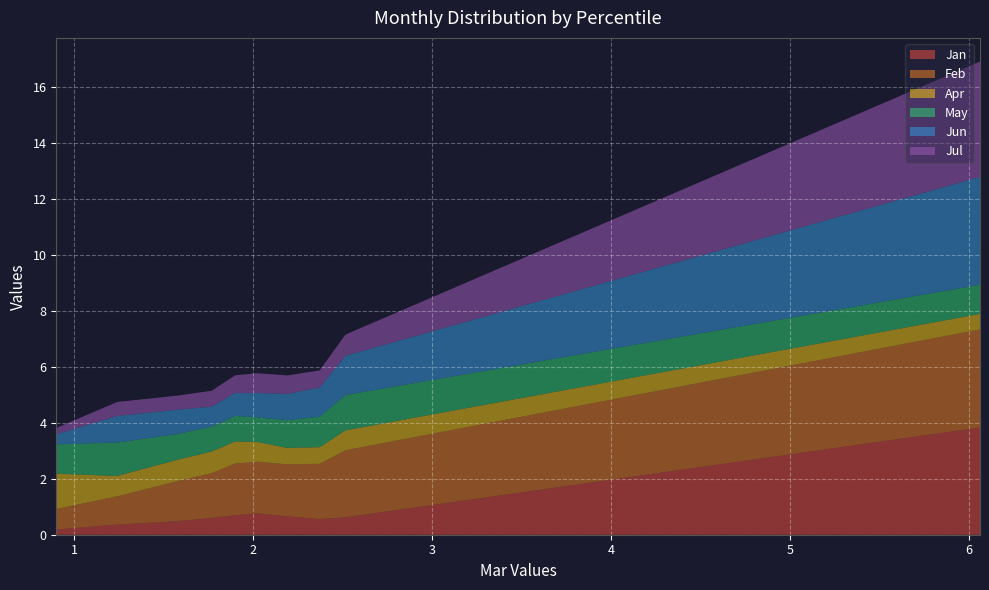

Reading left to right, what are all the values shown in this chart?

Jan: 3.8	0.6	0.6	0.7	0.8	0.7	0.6	0.5	0.4	0.2
Feb: 3.5	2.4	2.0	1.9	1.8	1.8	1.6	1.4	1.0	0.7
Apr: 0.6	0.7	0.6	0.6	0.7	0.8	0.8	0.8	0.7	1.3
May: 1.0	1.3	1.1	1.0	0.9	0.9	0.9	0.9	1.2	1.0
Jun: 3.9	1.4	1.0	0.9	0.9	0.8	0.7	0.9	0.9	0.4
Jul: 4.1	0.8	0.6	0.7	0.7	0.6	0.6	0.5	0.5	0.2